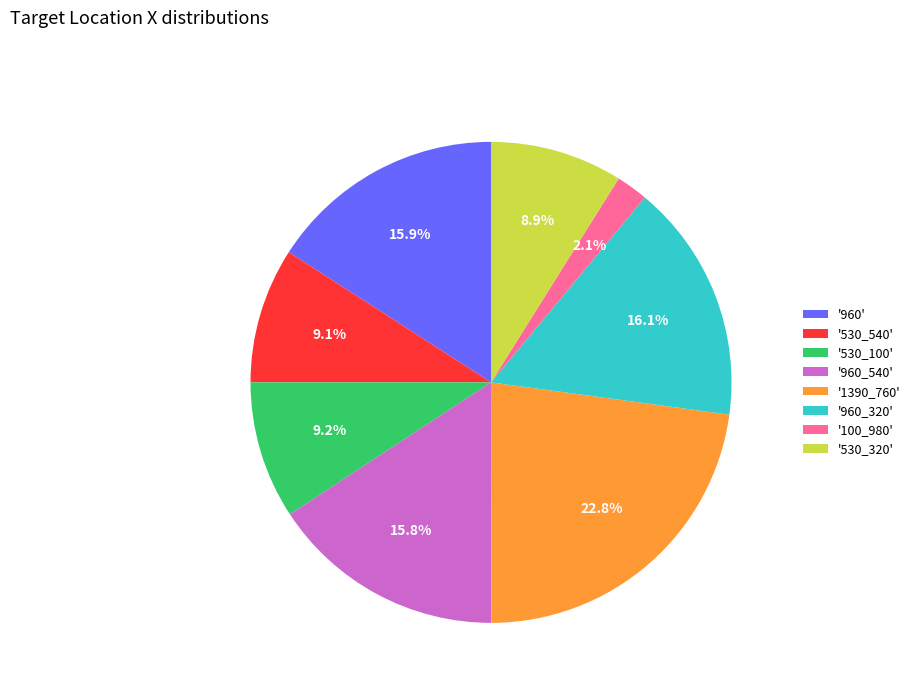

What percentage do '960_320' and '960_540' together represent?

31.9%